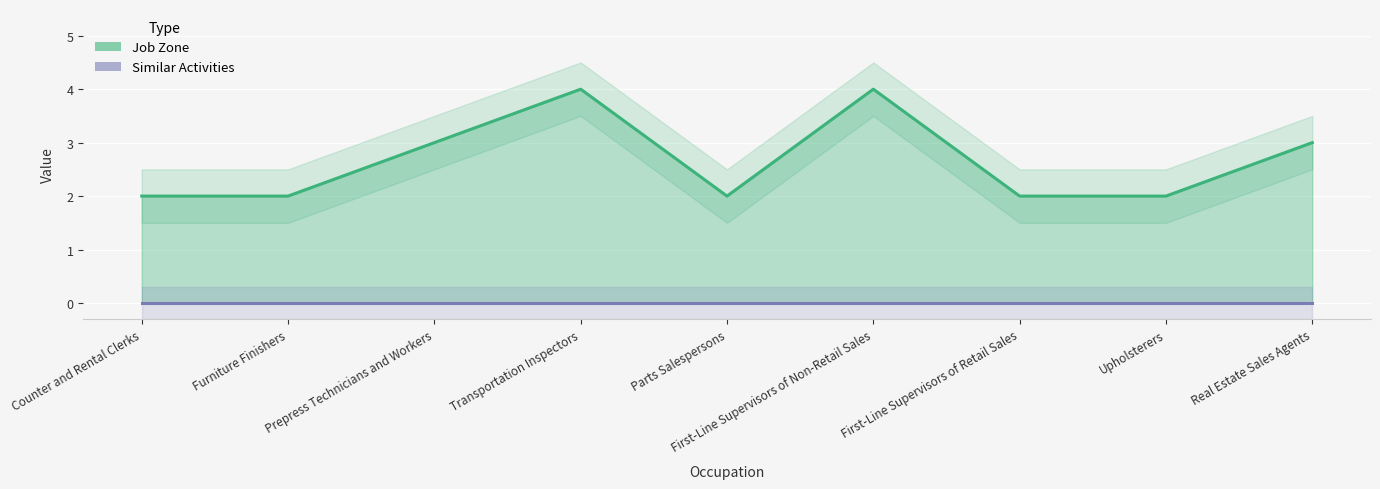

What is the label of the 6th point from the right?

Transportation Inspectors